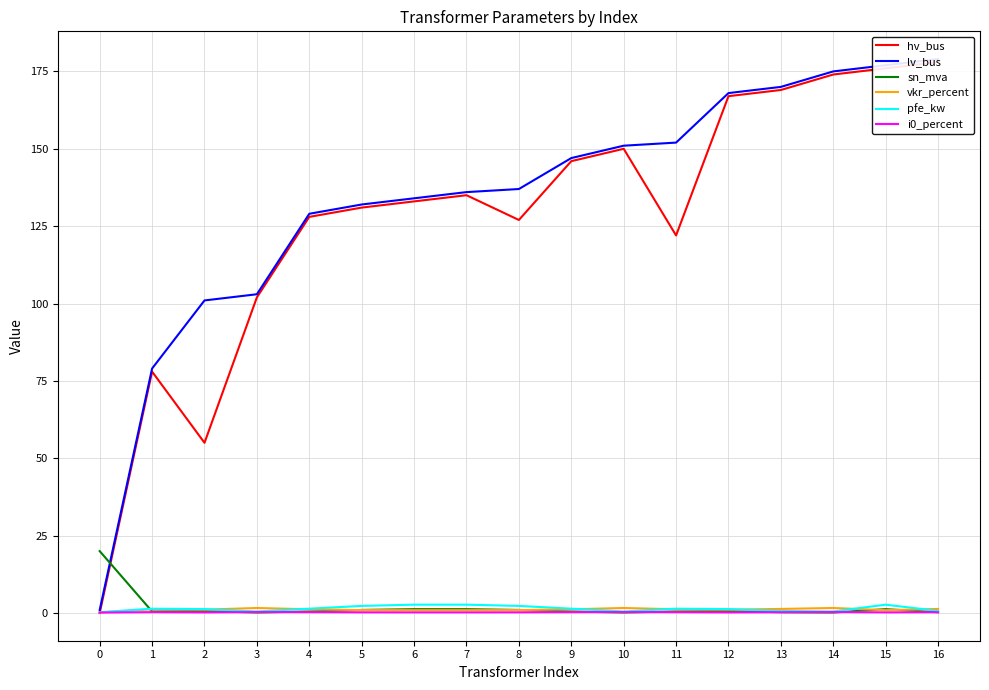

What is the difference between the maximum and minimum values in the sn_mva series?

19.8